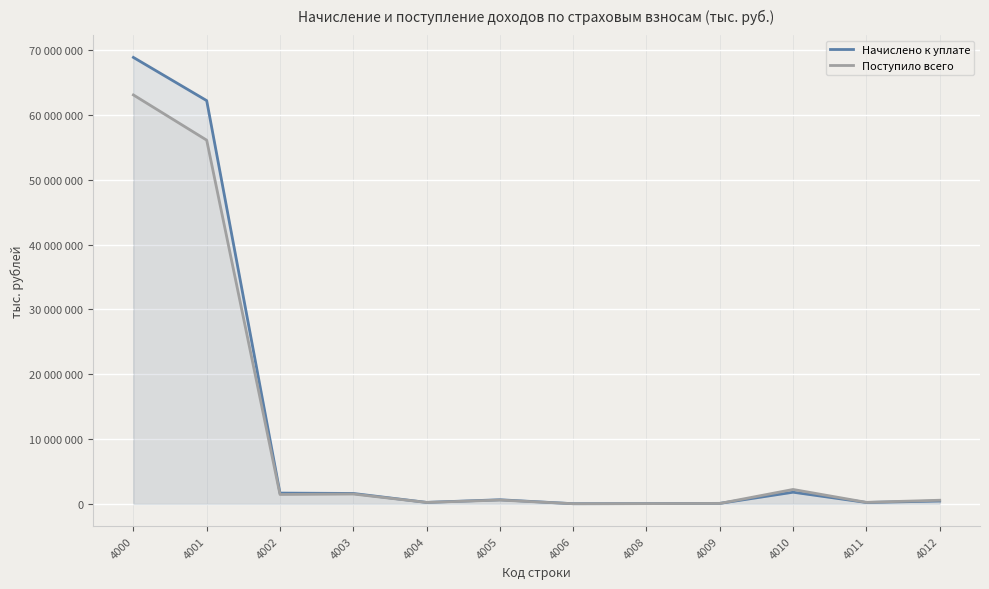

How many categories are shown in the chart?

12